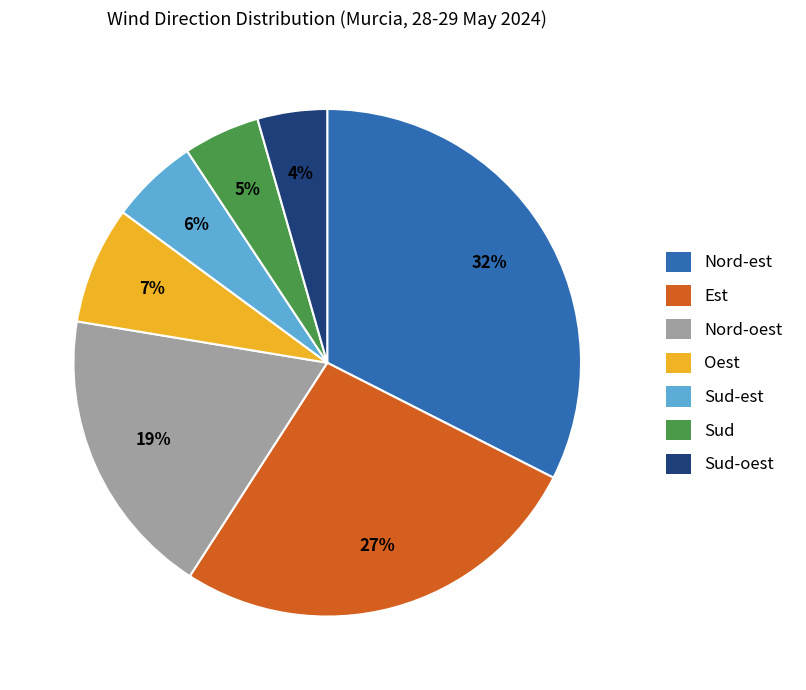

How many segments does this pie chart have?

7